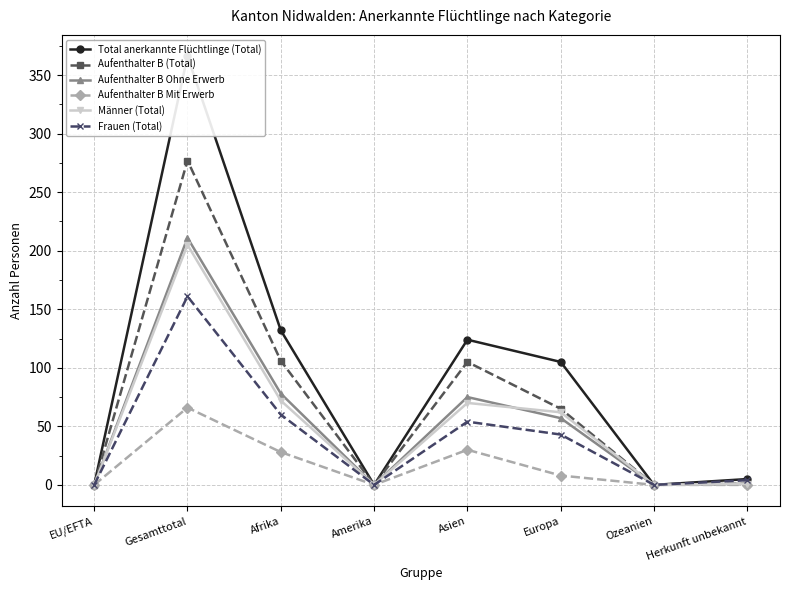

True or false: Aufenthalter B Mit Erwerb and Aufenthalter B (Total) cross at least once.

False